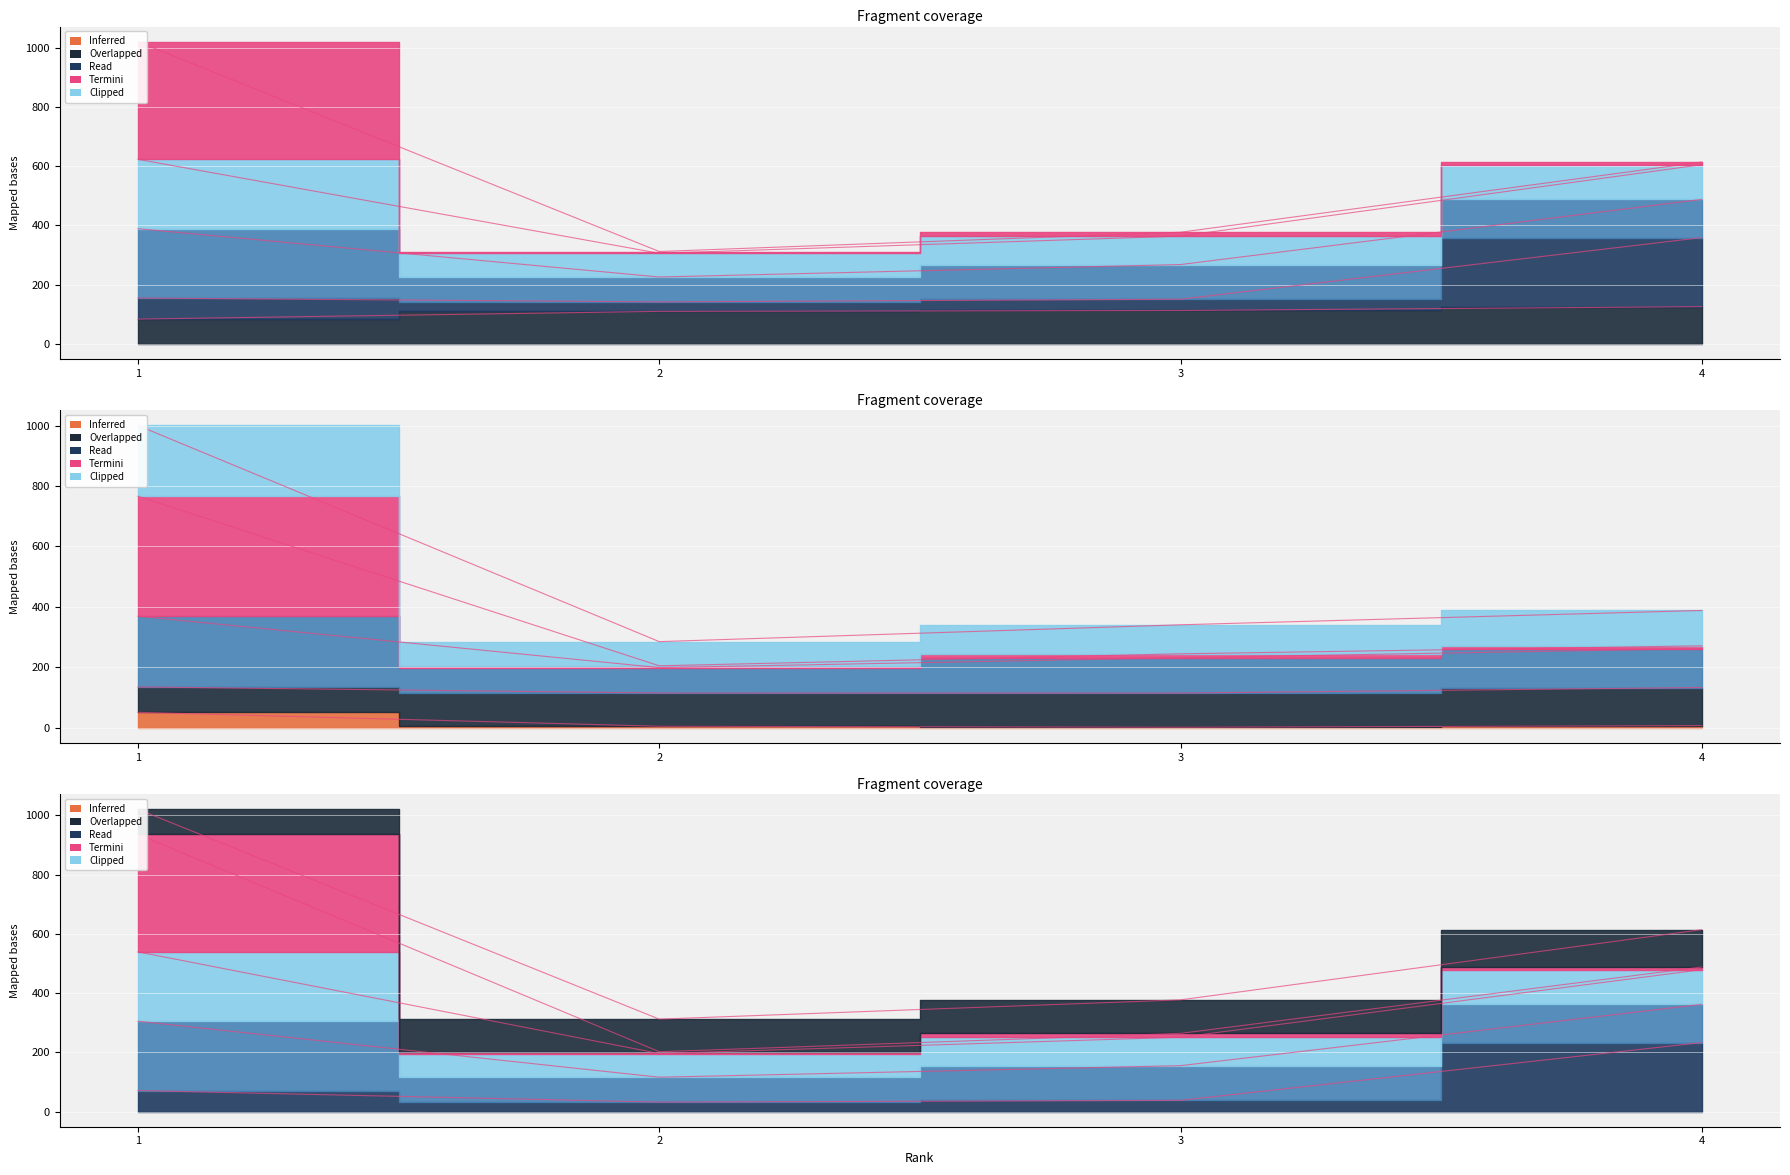

What is the value of the Total Cites (3years) point at the 1st from the left?

766.2